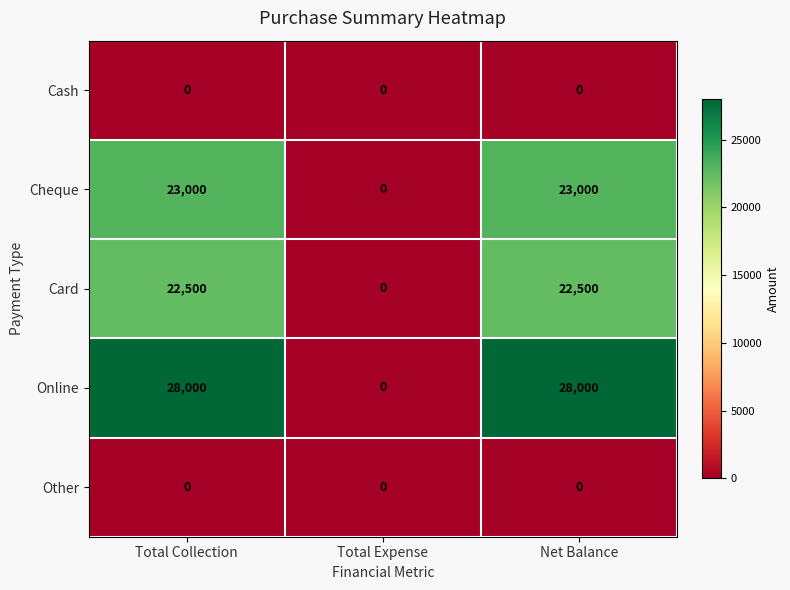

What is the spread (max minus min) of values at Net Balance?

28000